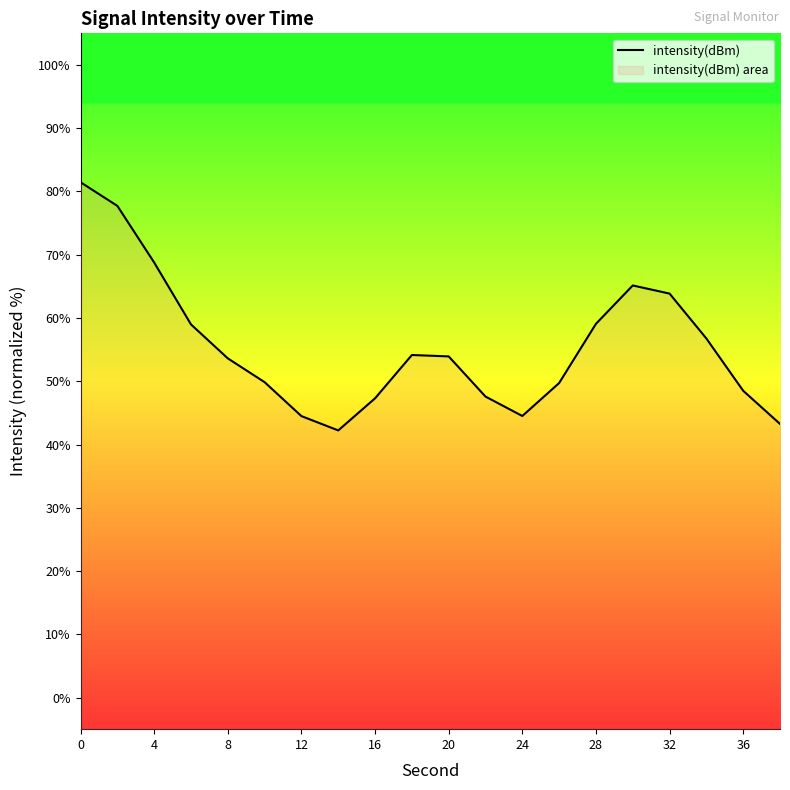

What is the difference between the maximum and minimum values?

39.2